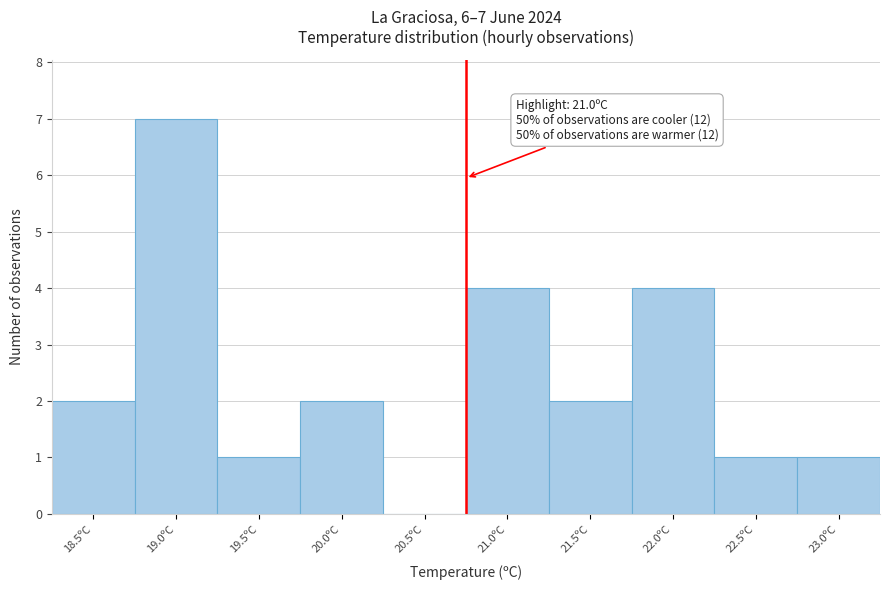

Reading left to right, list all the values displayed in this chart.

18.5ºC=2	19.0ºC=7	19.5ºC=1	20.0ºC=2	20.5ºC=0	21.0ºC=4	21.5ºC=2	22.0ºC=4	22.5ºC=1	23.0ºC=1